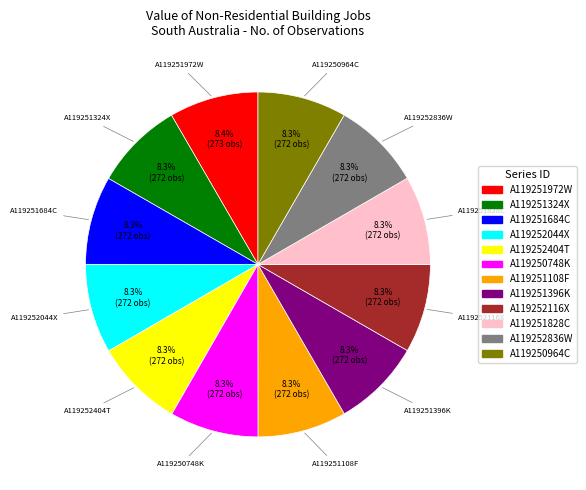

Does any single category account for the majority?

No